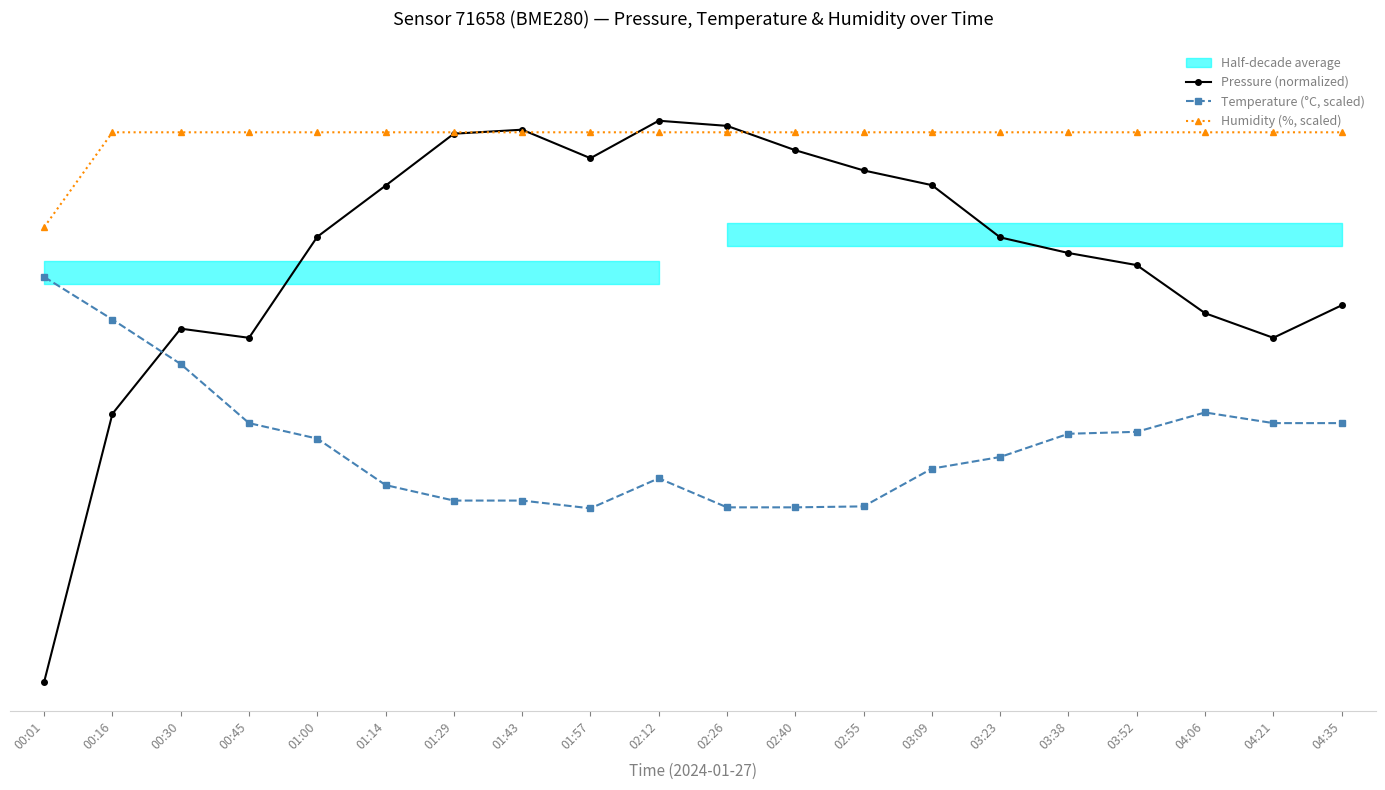

What is the label of the 9th point from the left?

01:57